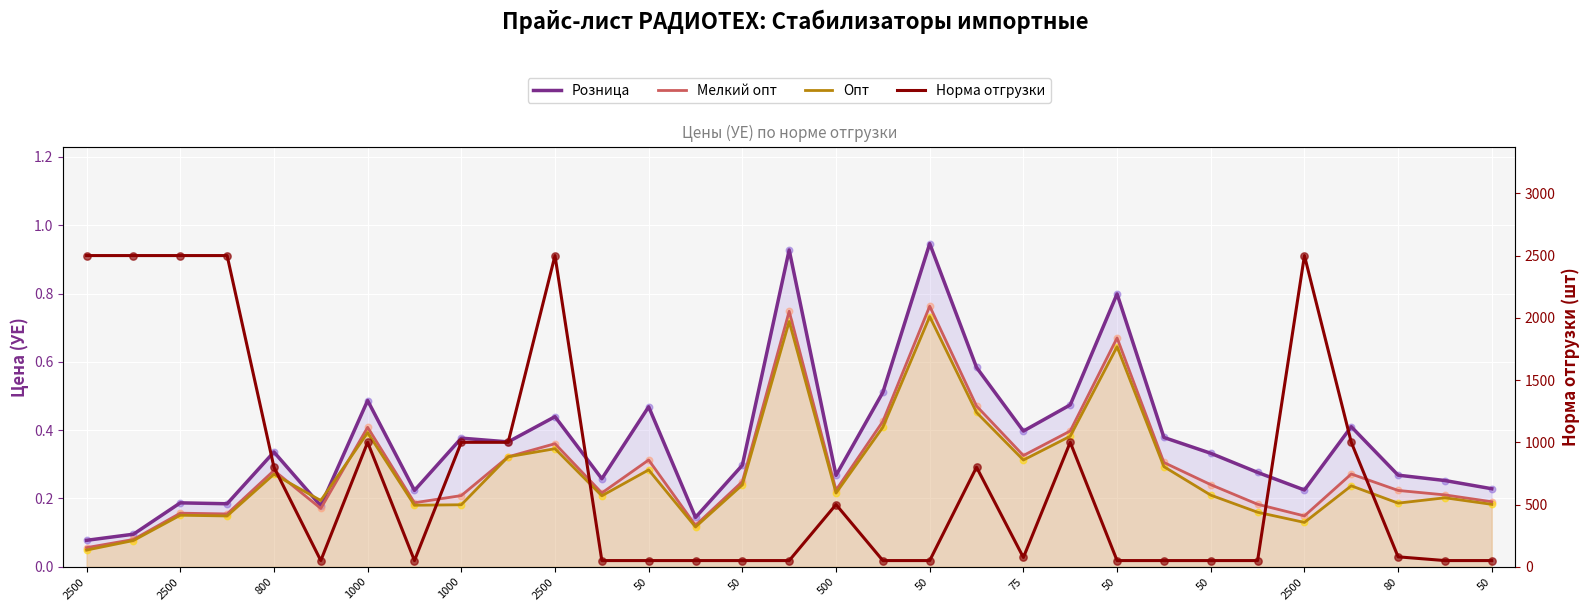

Is the value of Мелкий опт at 2500 greater than the value of Норма отгрузки at 50?

No